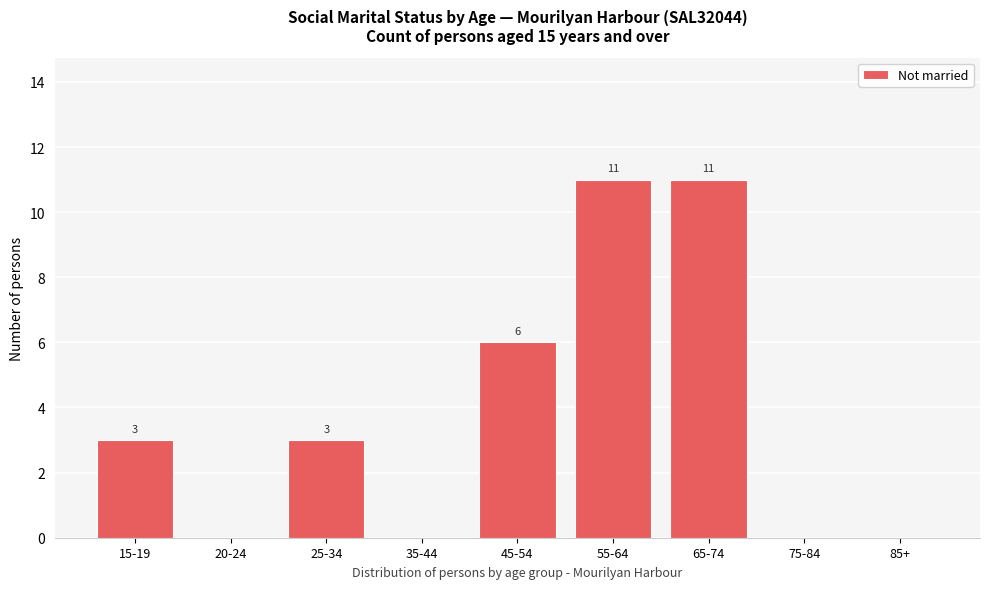

Reading left to right, list all the values displayed in this chart.

15-19=3	20-24=0	25-34=3	35-44=0	45-54=6	55-64=11	65-74=11	75-84=0	85+=0